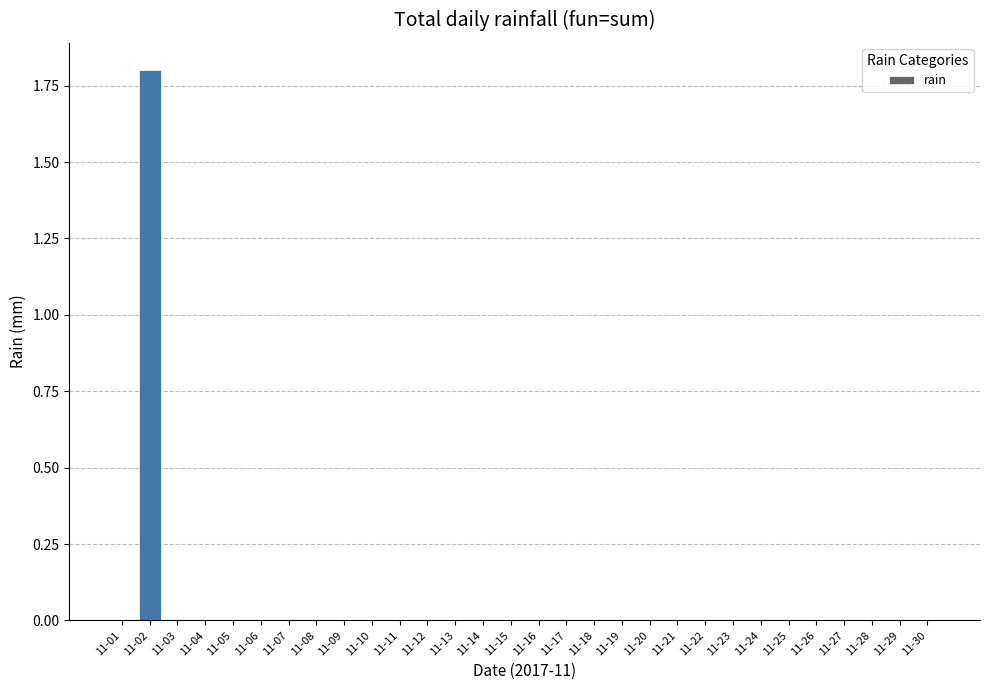

What is the sum of all values?

1.8